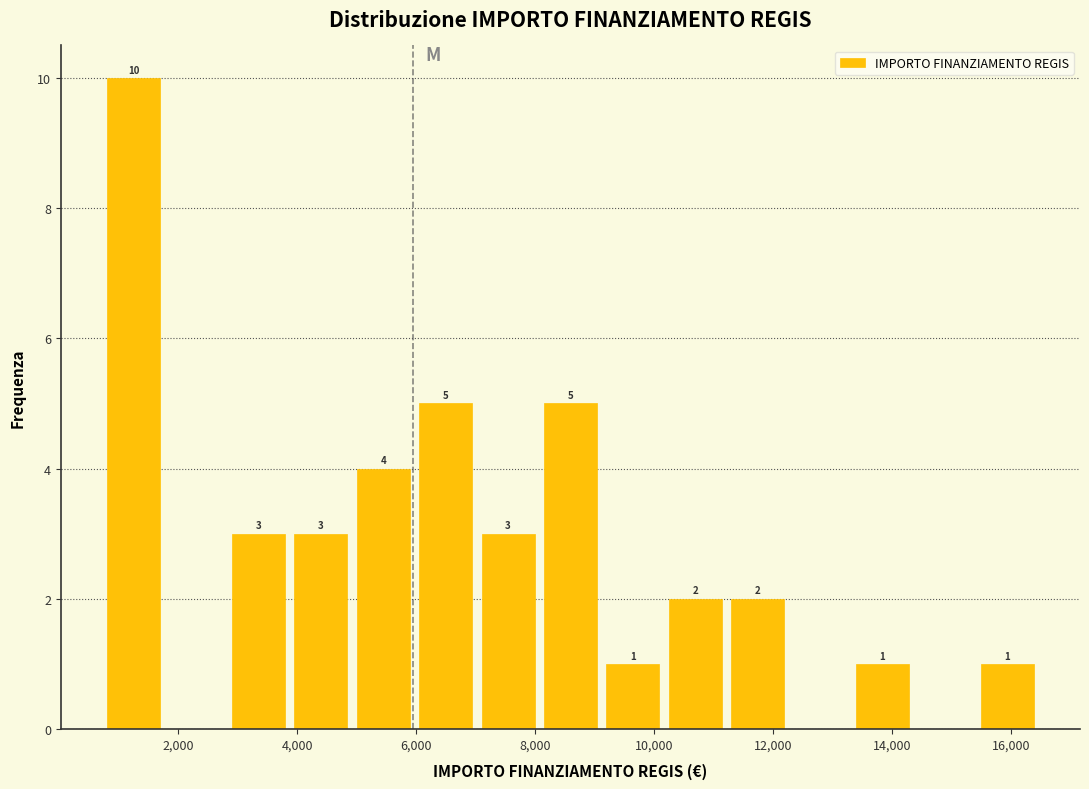

Over which range of the x-axis is the bar tallest?

800 to 1800